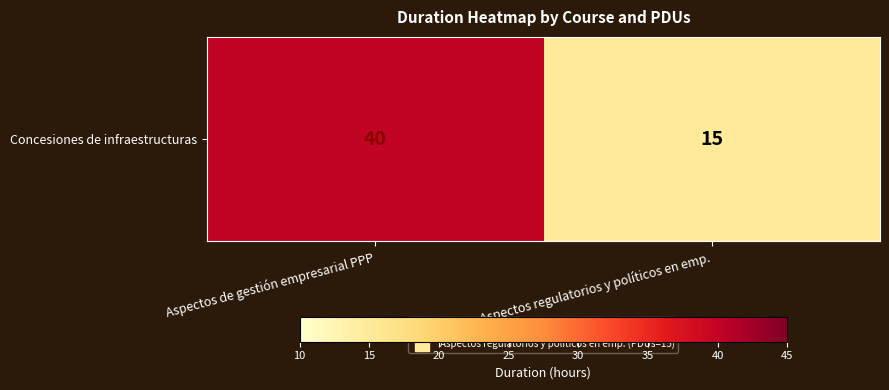

List the labels in order of value, smallest first.

Aspectos regulatorios y políticos en emp., Aspectos de gestión empresarial PPP